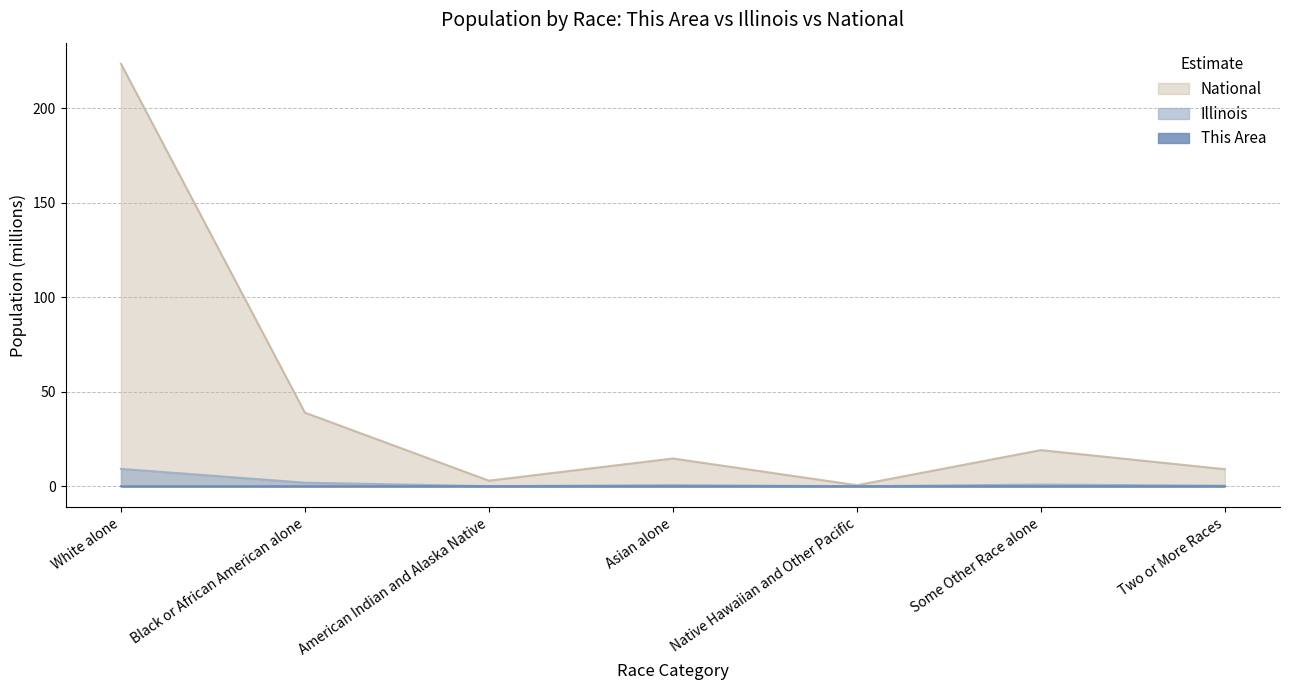

Is it true that National equals 4.7 at American Indian and Alaska Native?

False